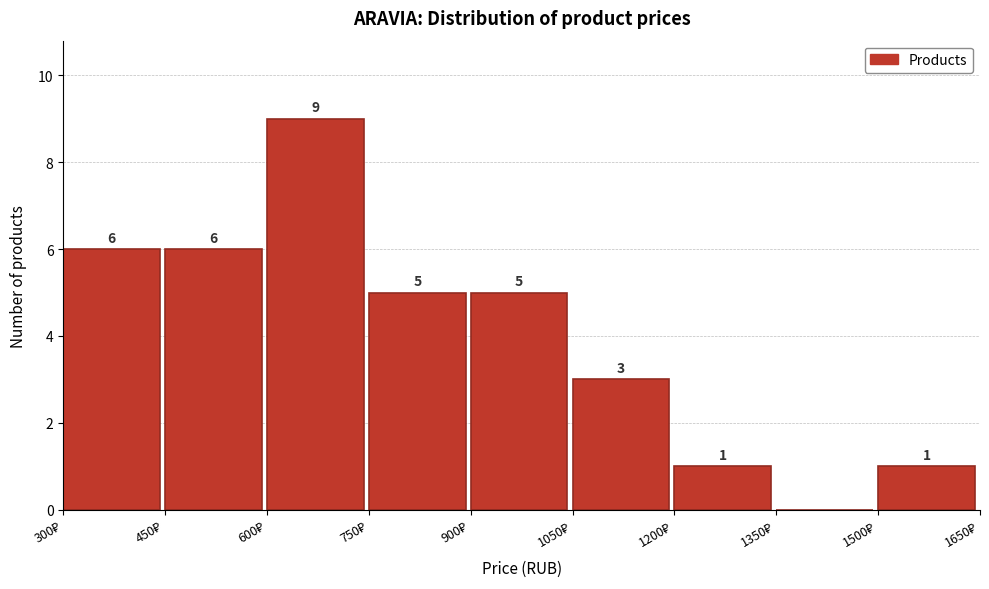

Which range on the x-axis has the tallest bar?

600 to 750